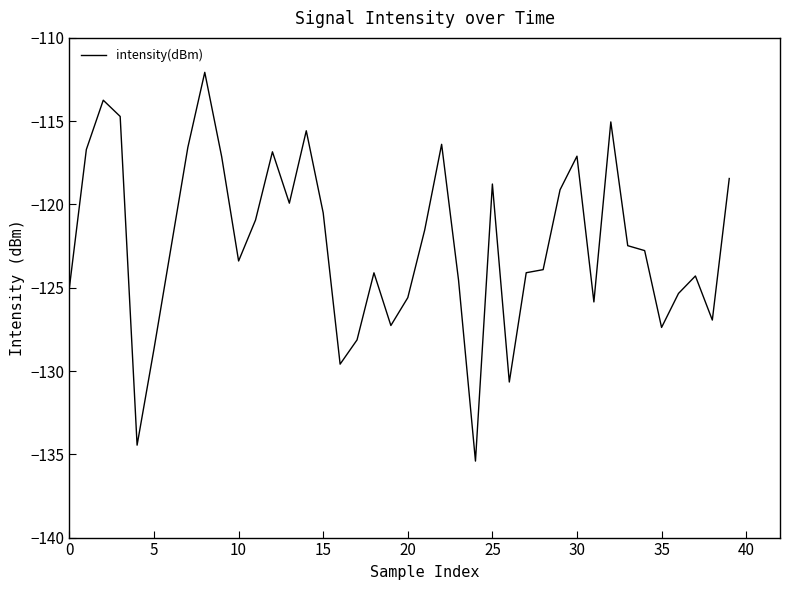

What is the minimum value shown in the chart?

-135.4